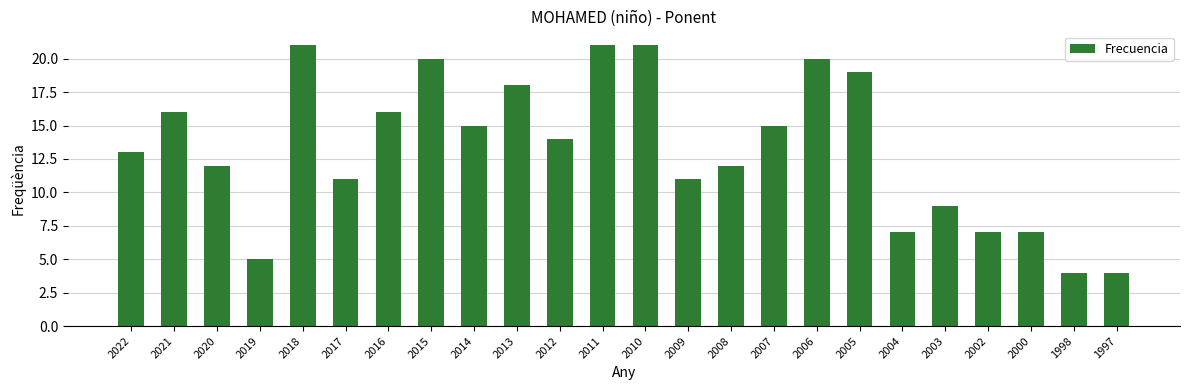

Which has a higher value, 2015 or 2010?

2010